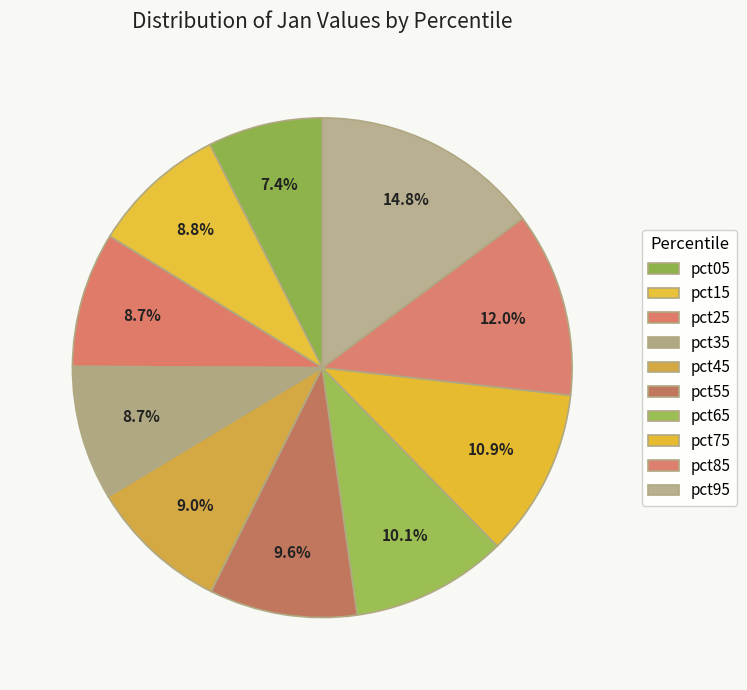

True or false: pct45 accounts for 9% of the total.

True